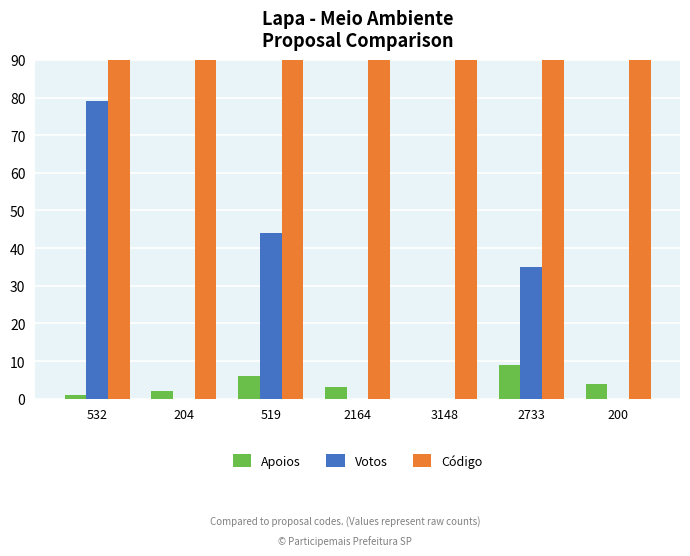

What is the average value of the Apoios series?

4